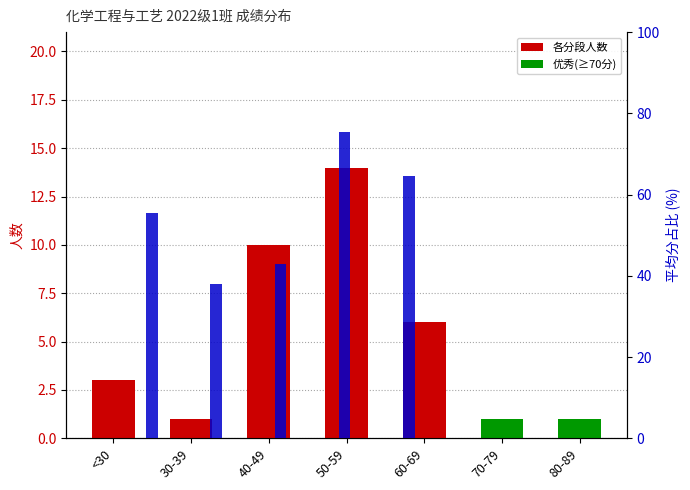

What is the difference between the maximum and minimum values in the 人数 series?

13